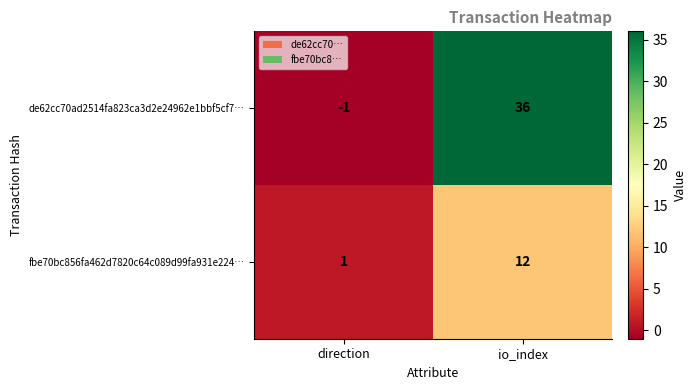

Reading left to right, what are all the values shown in this chart?

de62cc70ad2514fa823ca3d2e24962e1bbf5cf7…: -1	36
fbe70bc856fa462d7820c64c089d99fa931e224…: 1	12